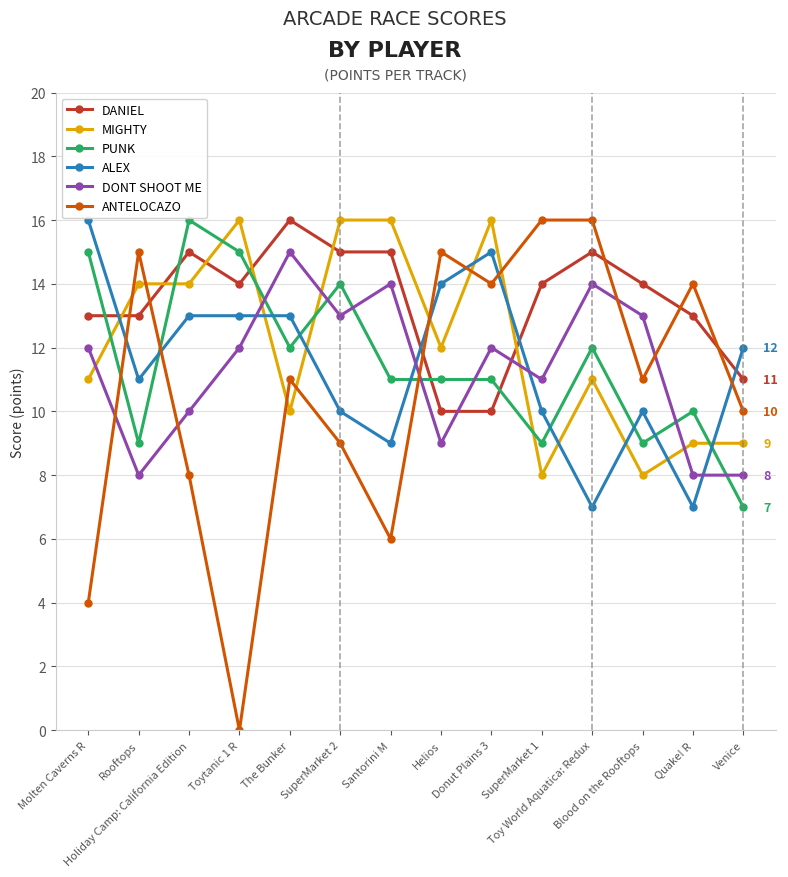

True or false: DONT SHOOT ME has more than 0 interior local peaks.

True